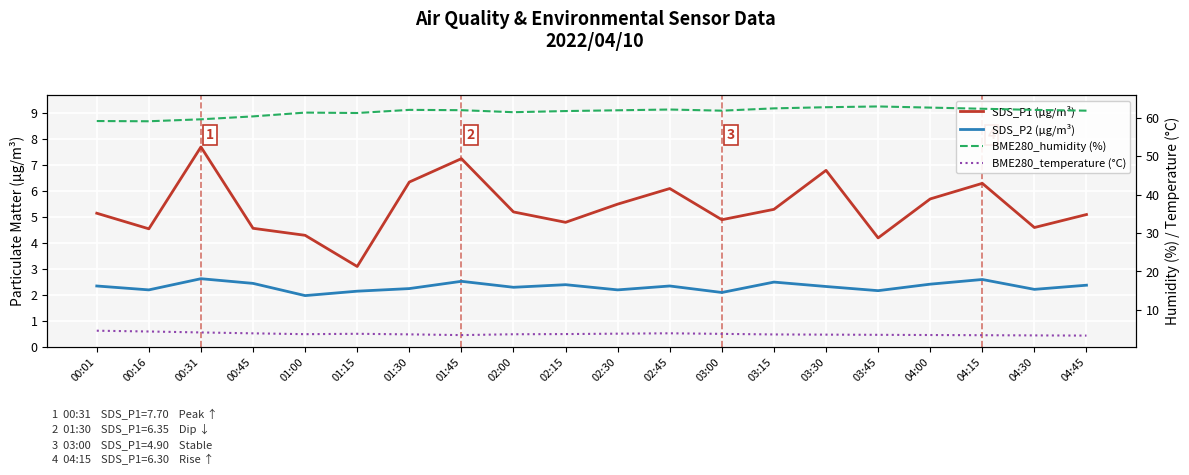

At which category does SDS_P1 (μg/m³) reach its first local valley?

00:16